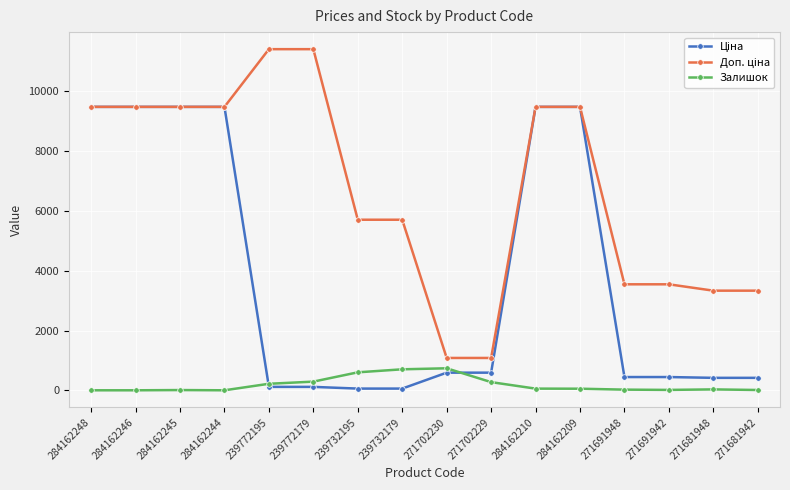

At how many categories does at least one series exceed 7081?

8